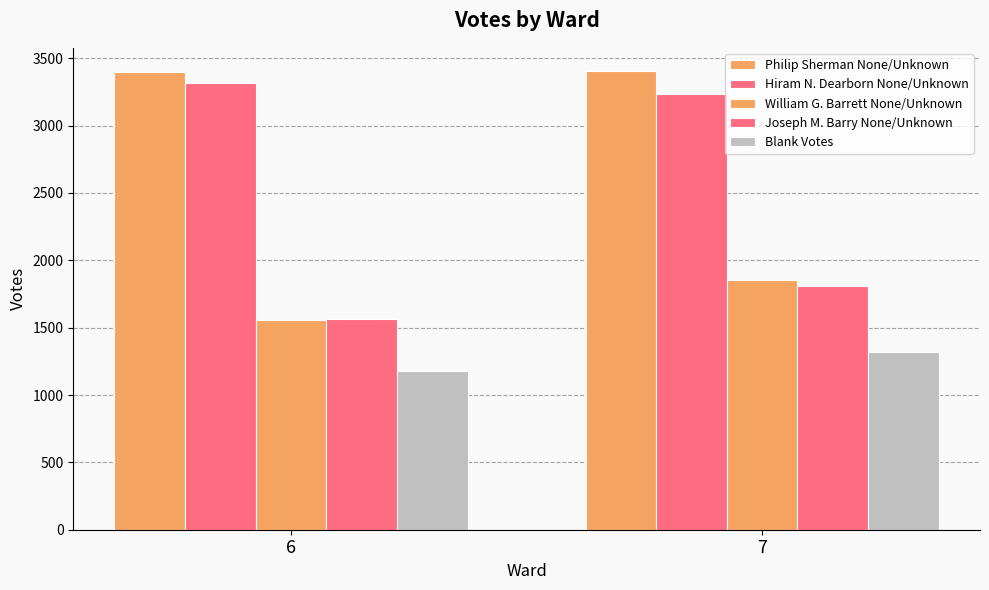

Reading right to left, list all the values displayed in this chart.

Philip Sherman None/Unknown: 3407	3401
Hiram N. Dearborn None/Unknown: 3231	3313
William G. Barrett None/Unknown: 1853	1558
Joseph M. Barry None/Unknown: 1807	1564
Blank Votes: 1320	1176